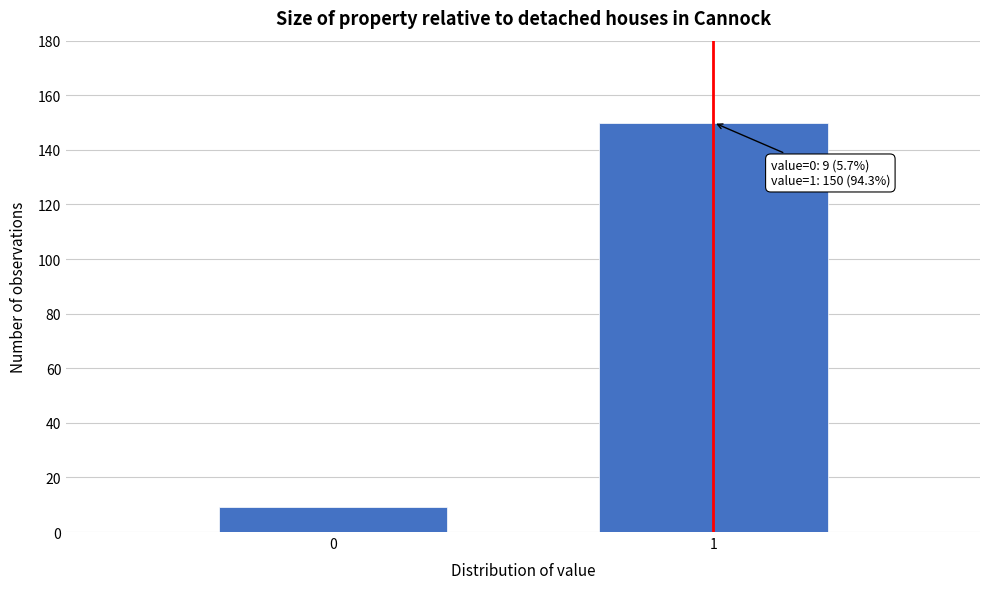

Reading left to right, list all the values displayed in this chart.

9	150